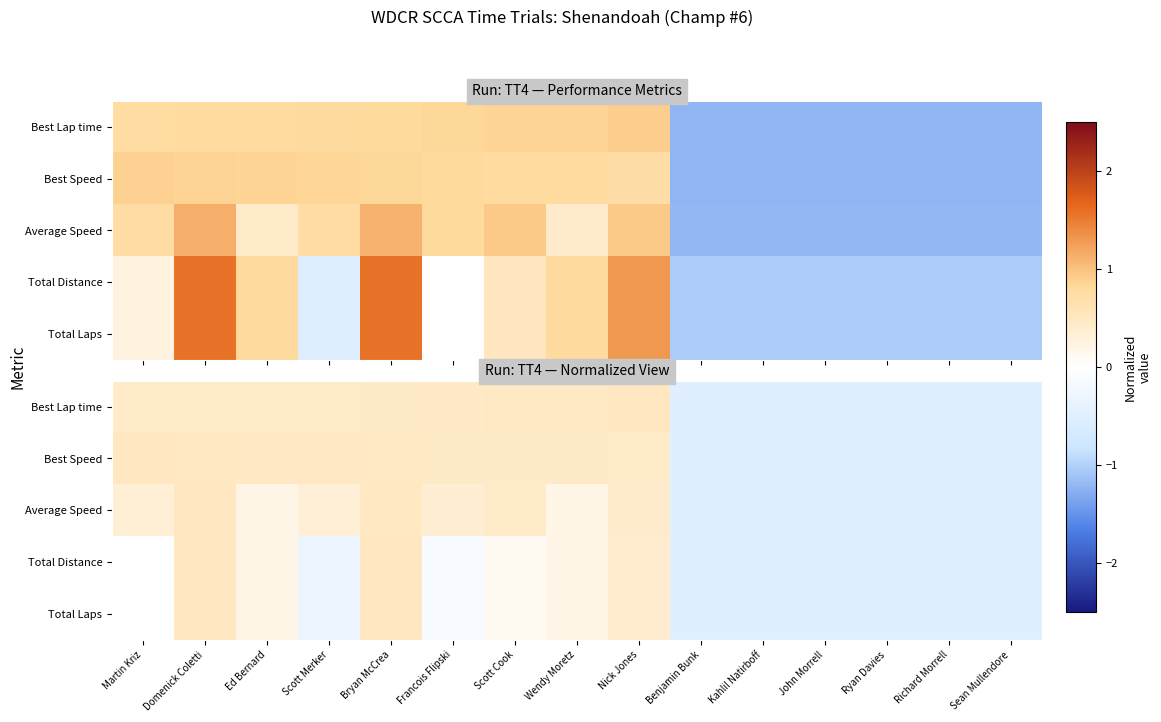

Rank the series by their maximum value, from lowest to highest.

Best Lap time, Best Speed, Average Speed, Total Distance, Total Laps